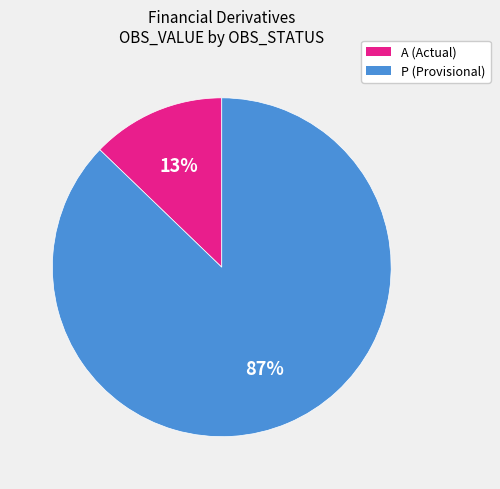

Combined, do A and P account for over 50%?

Yes